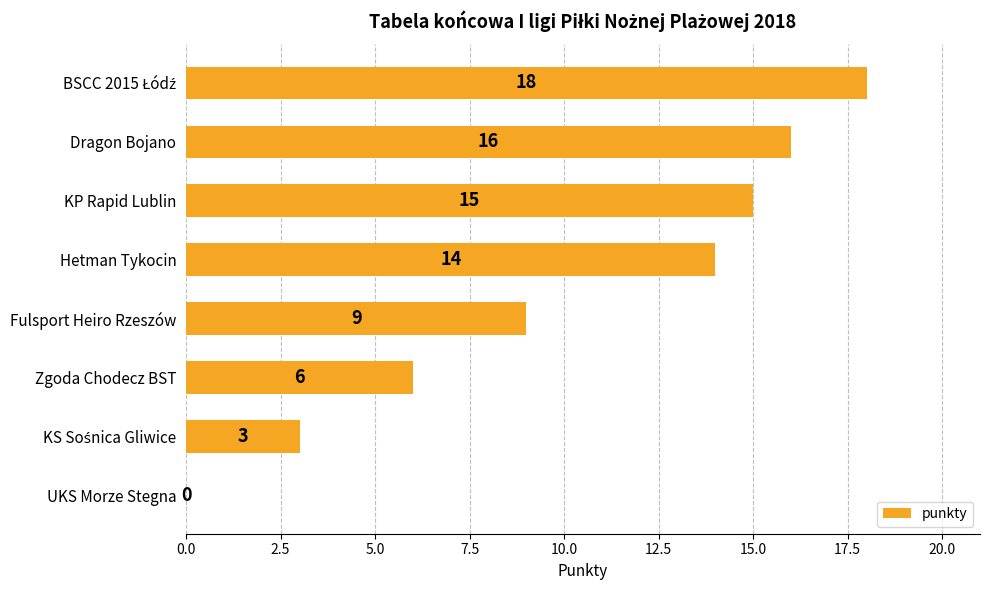

Which has a higher value, Dragon Bojano or Fulsport Heiro Rzeszów?

Dragon Bojano